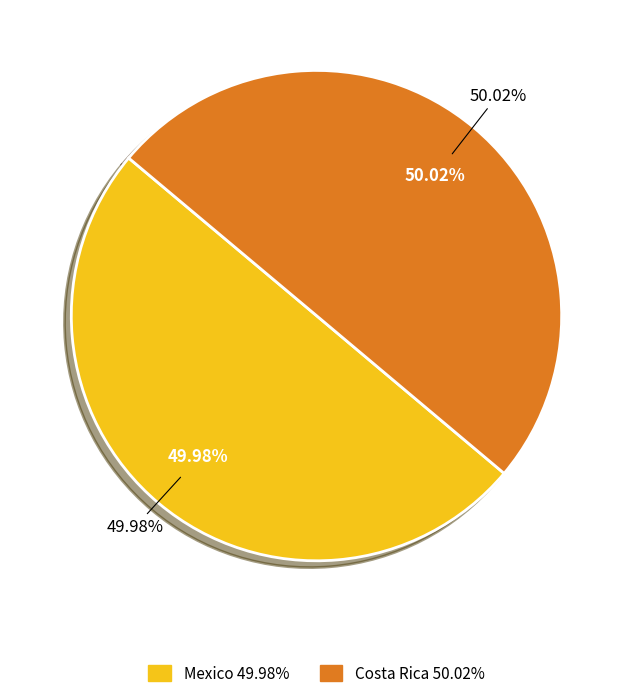

What is the smallest slice in the pie chart?

Mexico